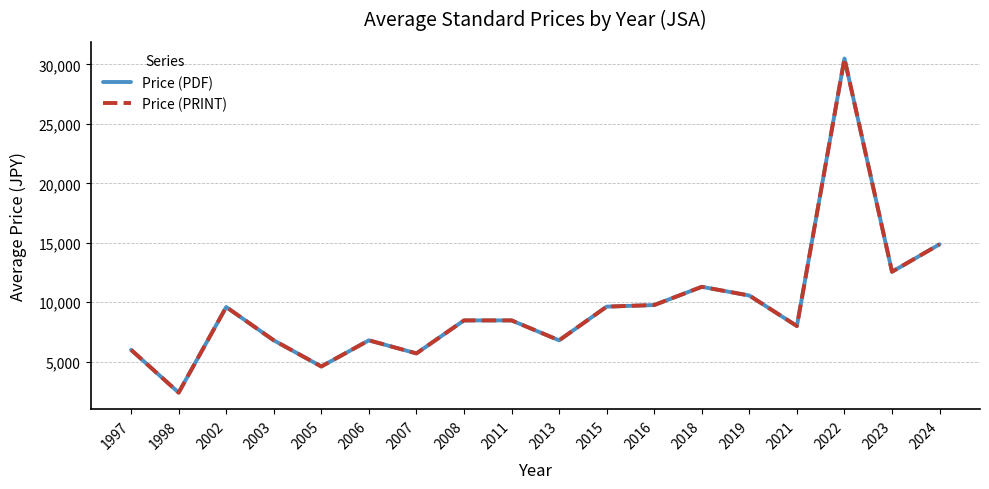

Does the chart display data point markers on the line(s)?

No